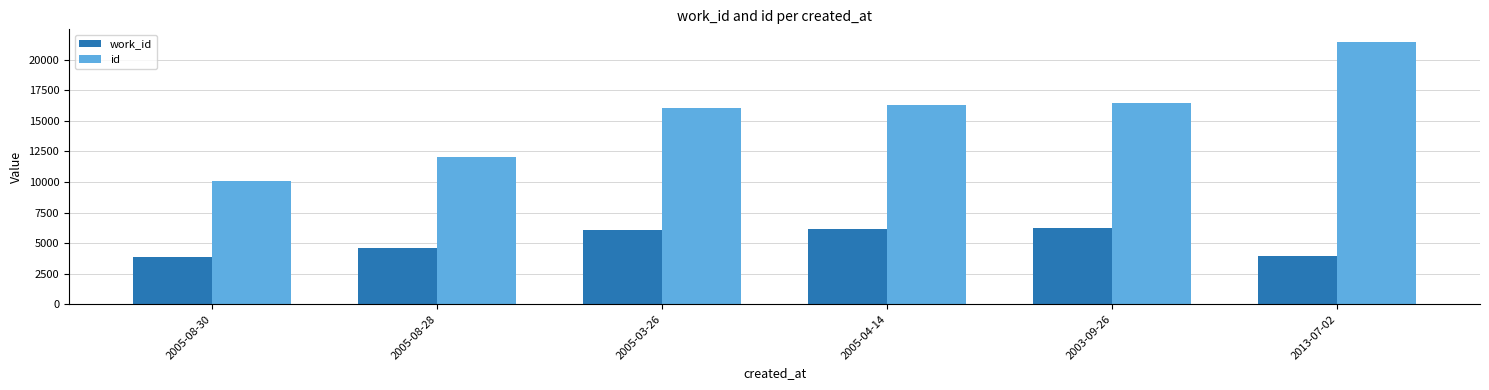

Which series has the widest spread of values?

id